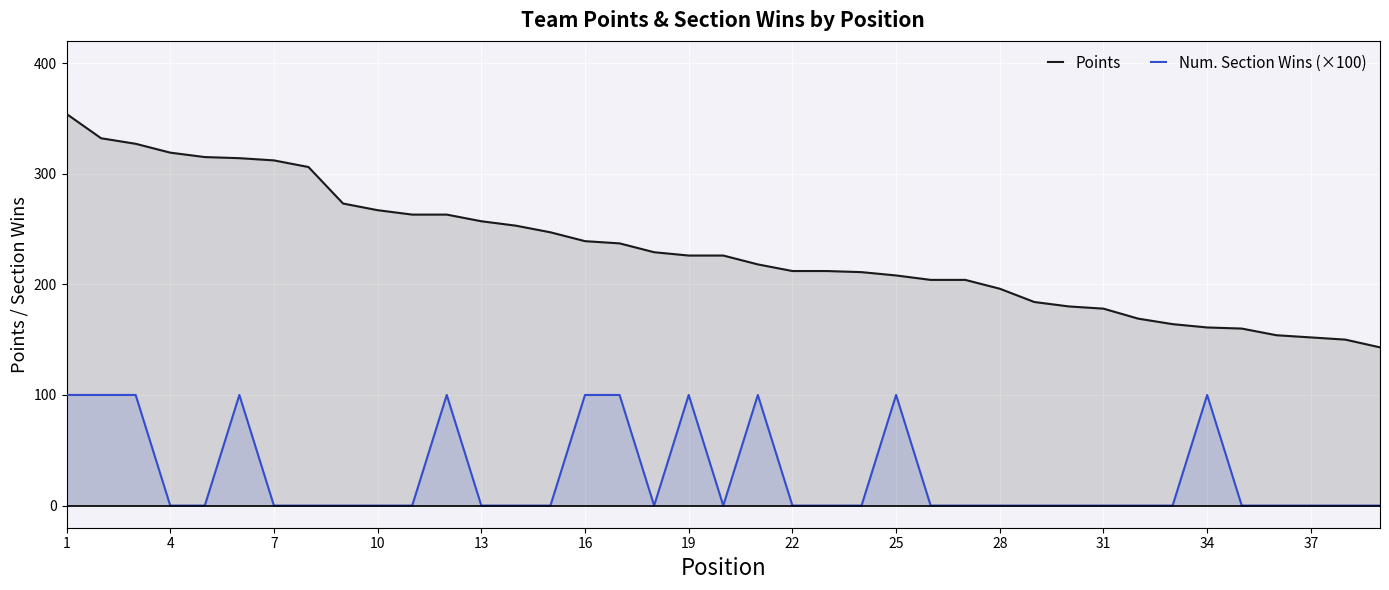

True or false: Points has a value of 226 at 19.

True